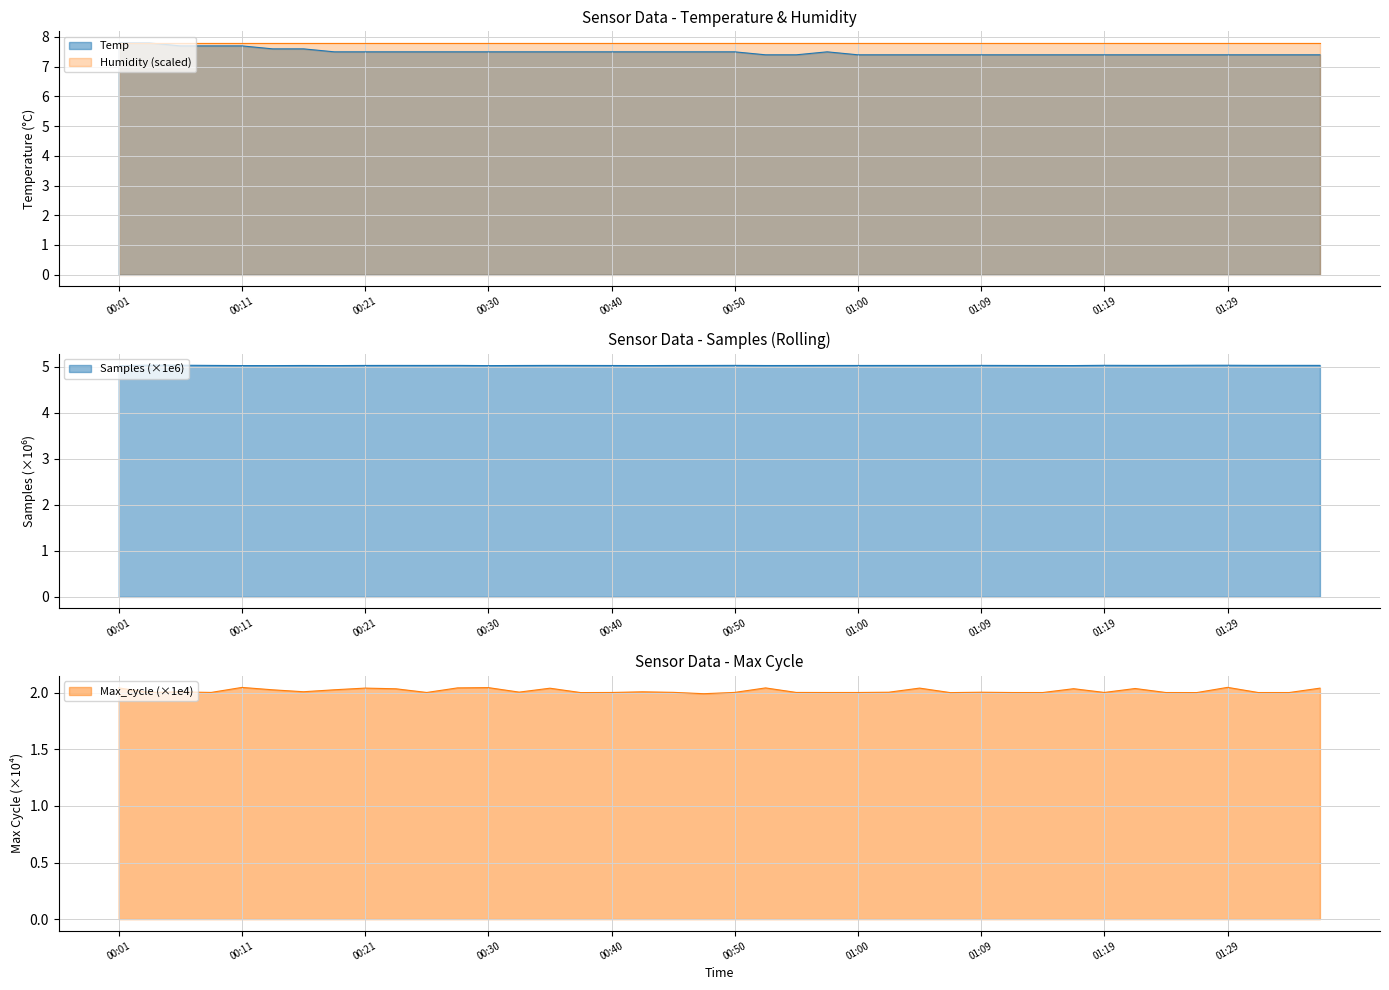

Which series has the widest spread of values?

Temp